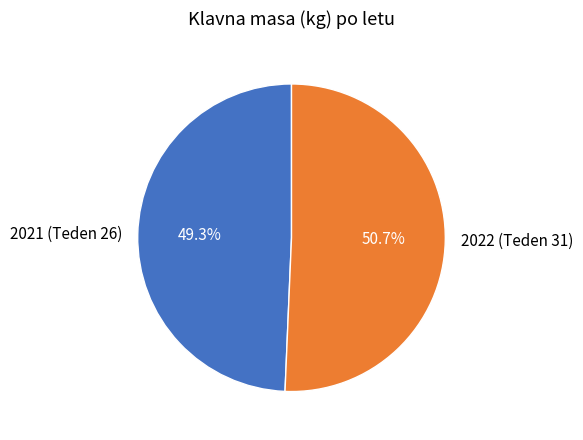

Rank the categories by value from highest to lowest.

2022 (Teden 31), 2021 (Teden 26)